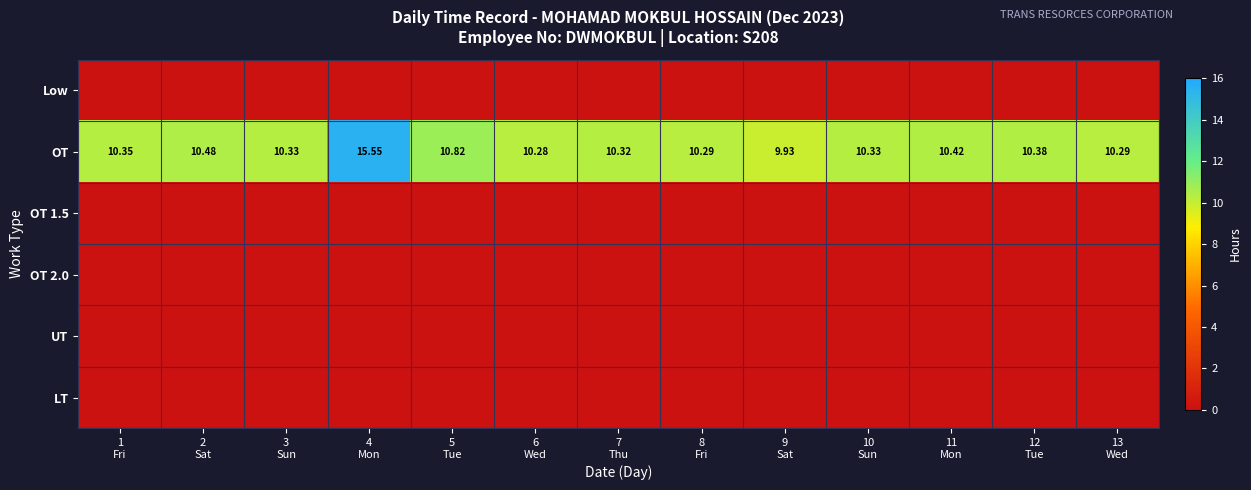

What is the average value of the OT series?

10.8